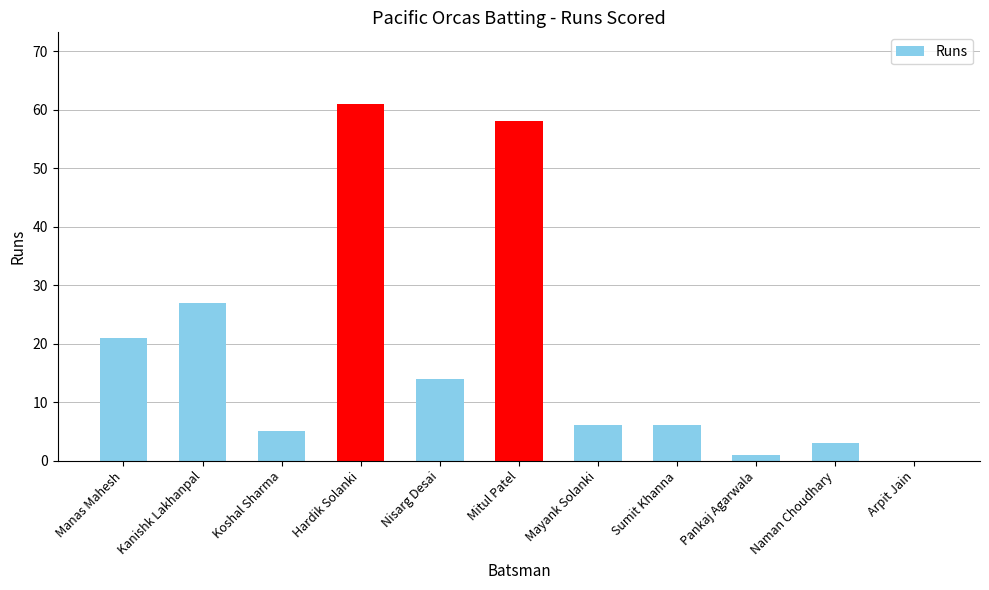

How many series are shown in this chart?

1